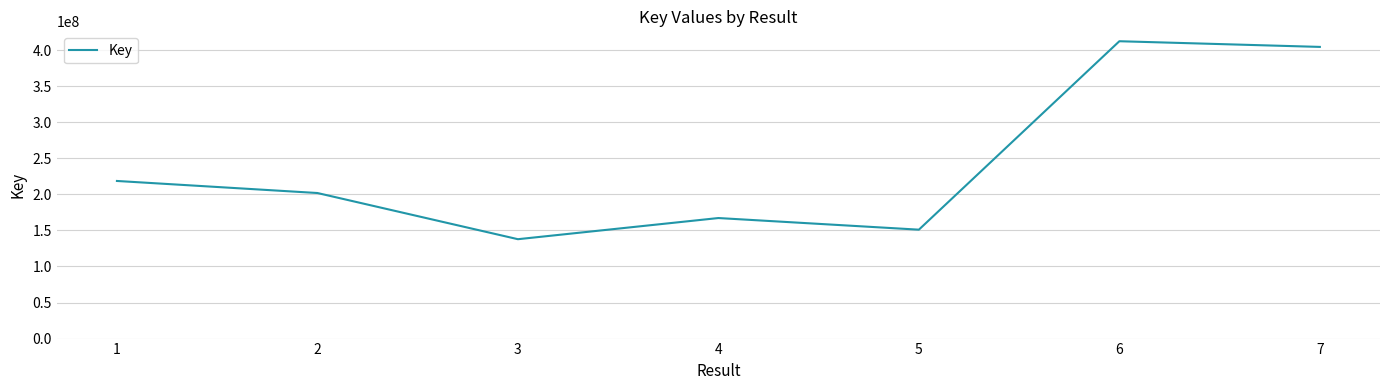

The value at 1 is 218660167. True or false?

True